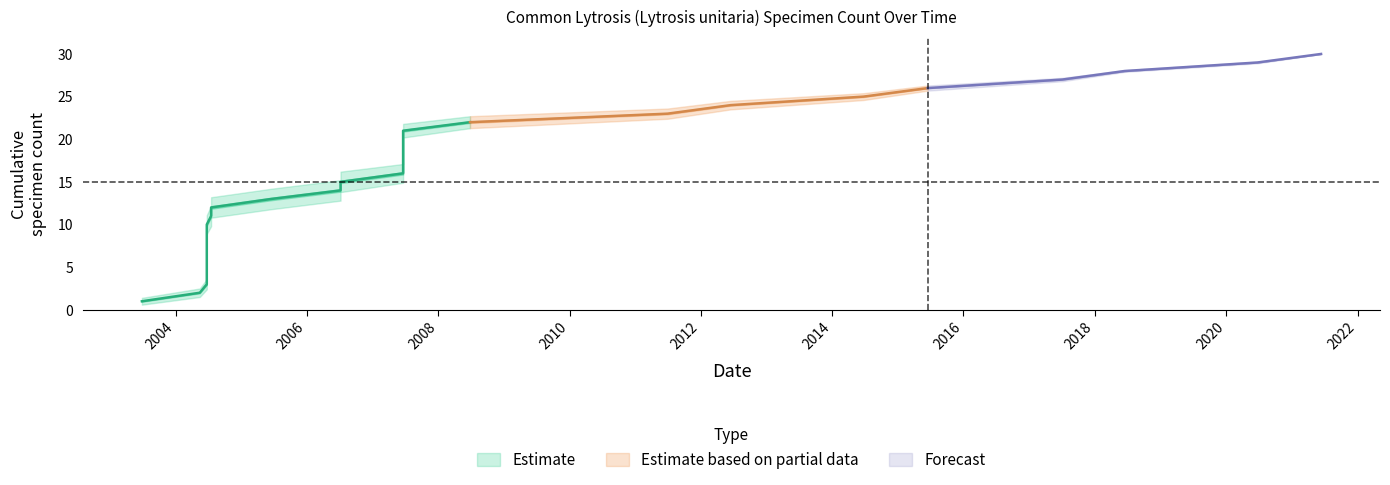

What is the total value across all series at 5?

18.0